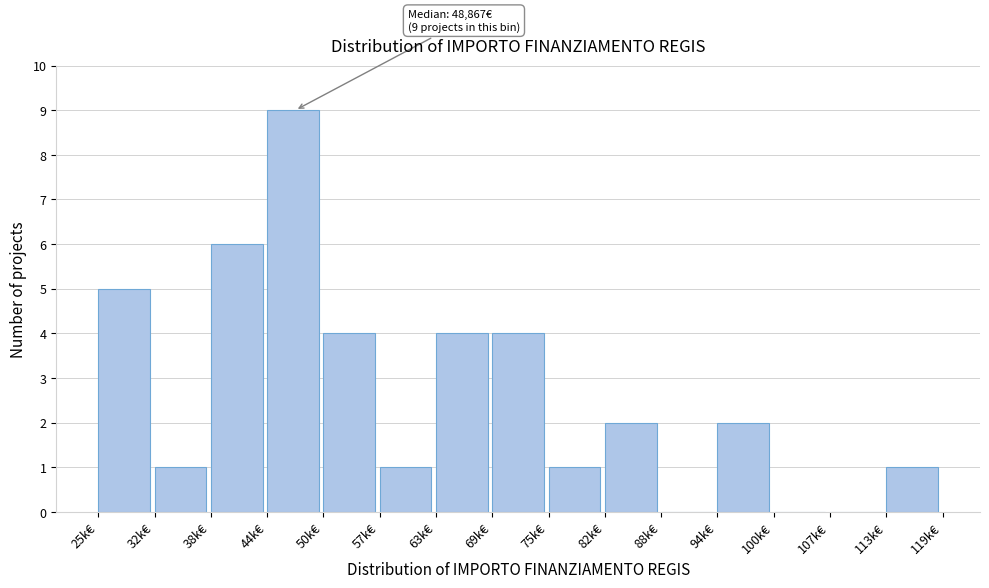

Reading right to left, extract all data points from this chart.

113k€=1	107k€=0	100k€=0	94k€=2	88k€=0	82k€=2	75k€=1	69k€=4	63k€=4	57k€=1	50k€=4	44k€=9	38k€=6	32k€=1	25k€=5